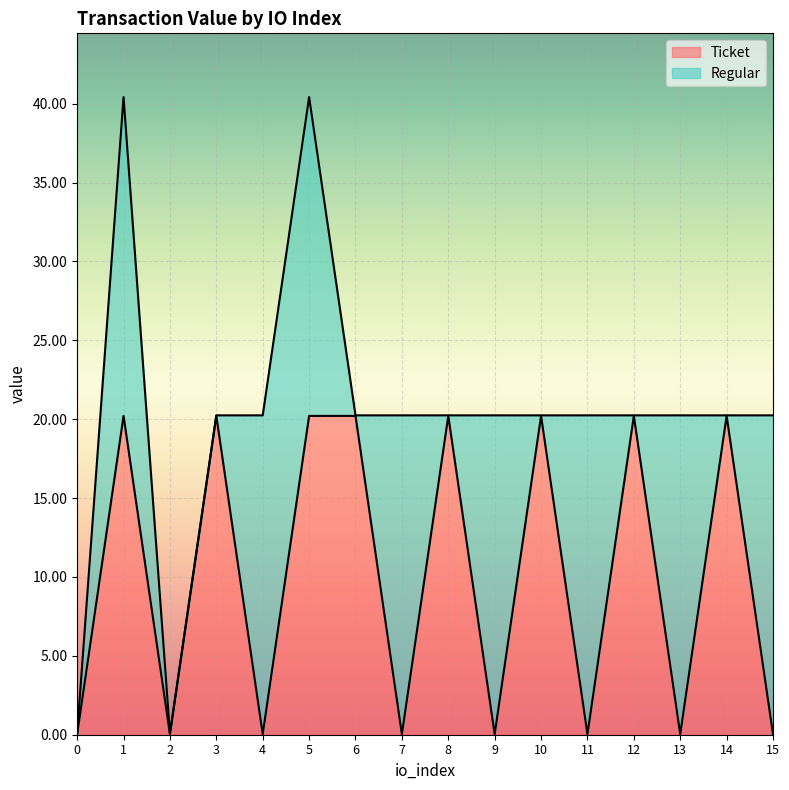

The value at 14 is 20.2. True or false?

True